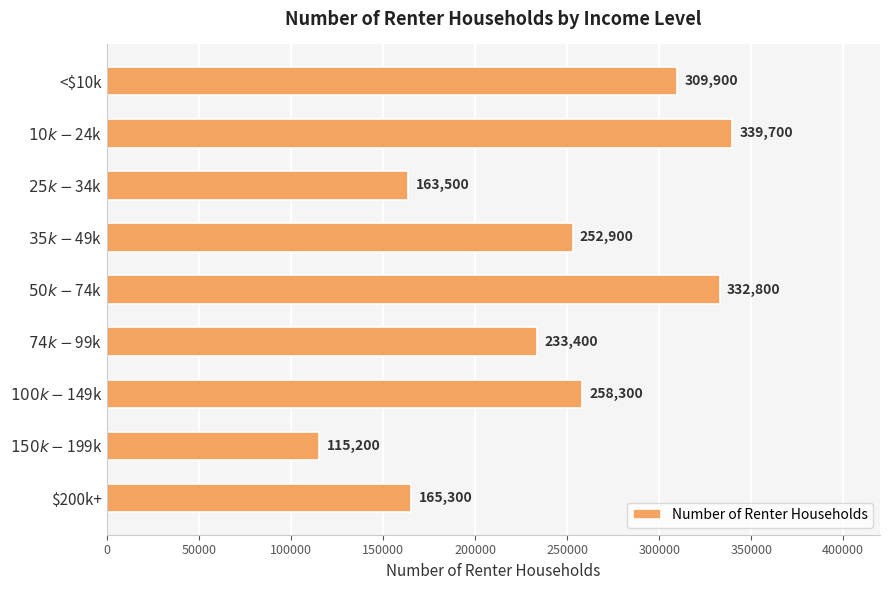

What is the average value?

241222